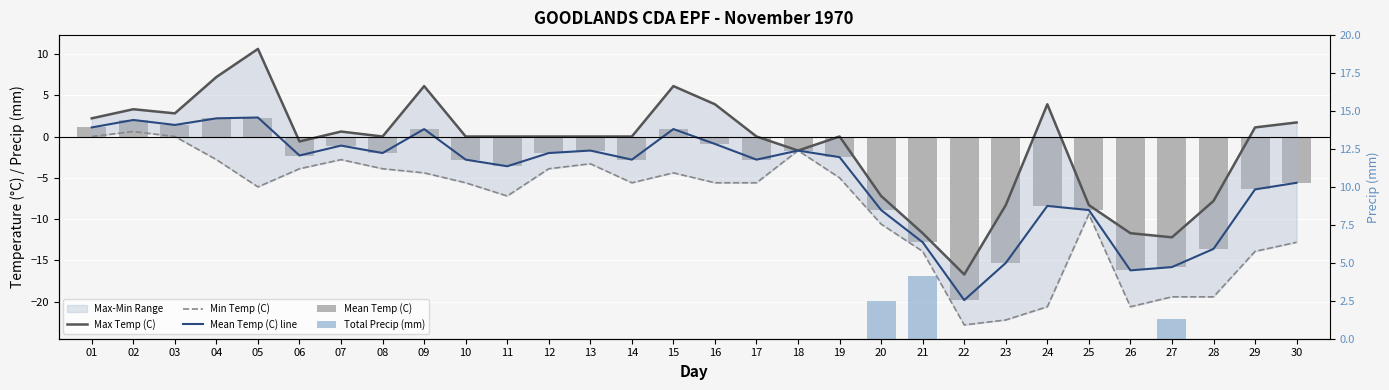

At how many categories does at least one series exceed 9?

1